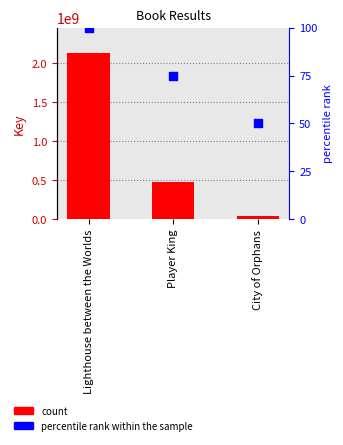

At how many categories does at least one series exceed 303950634?

2